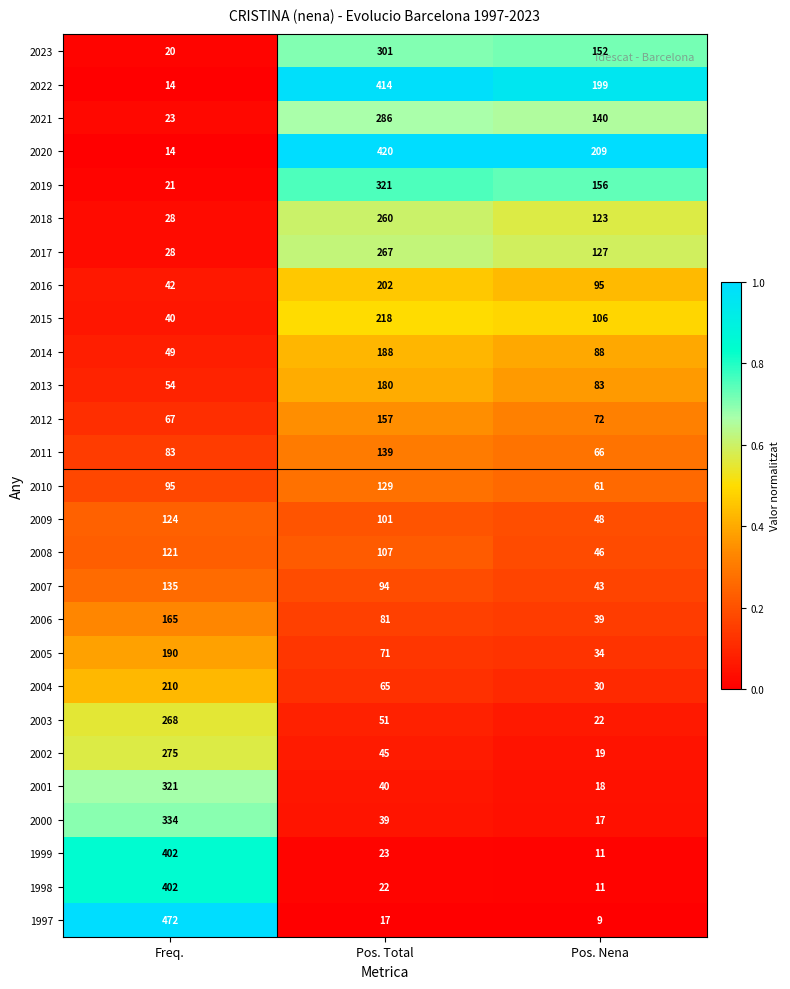

Which series has the largest total across all categories?

2020